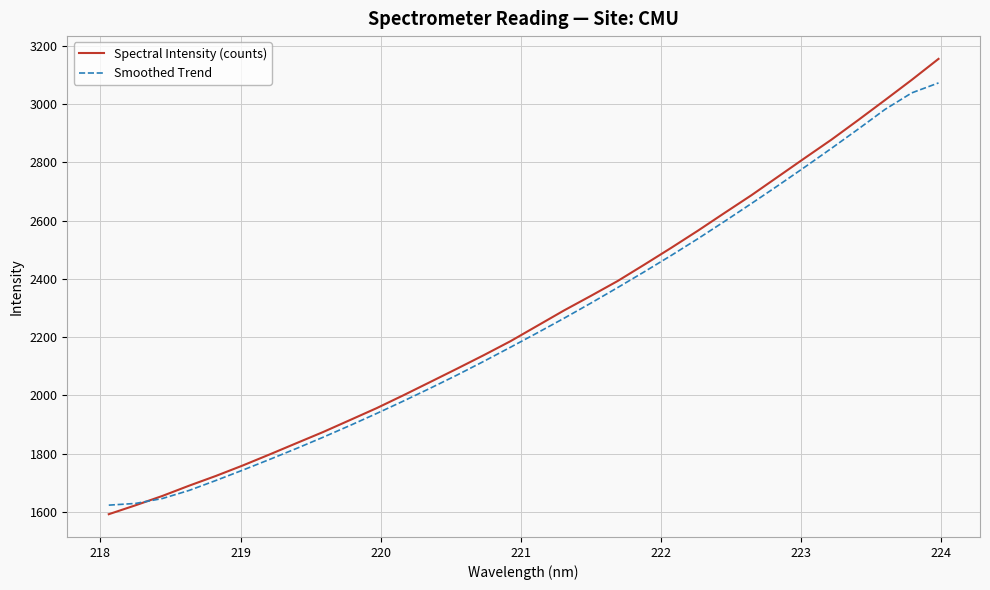

Which series has the widest spread of values?

Spectral Intensity (counts)